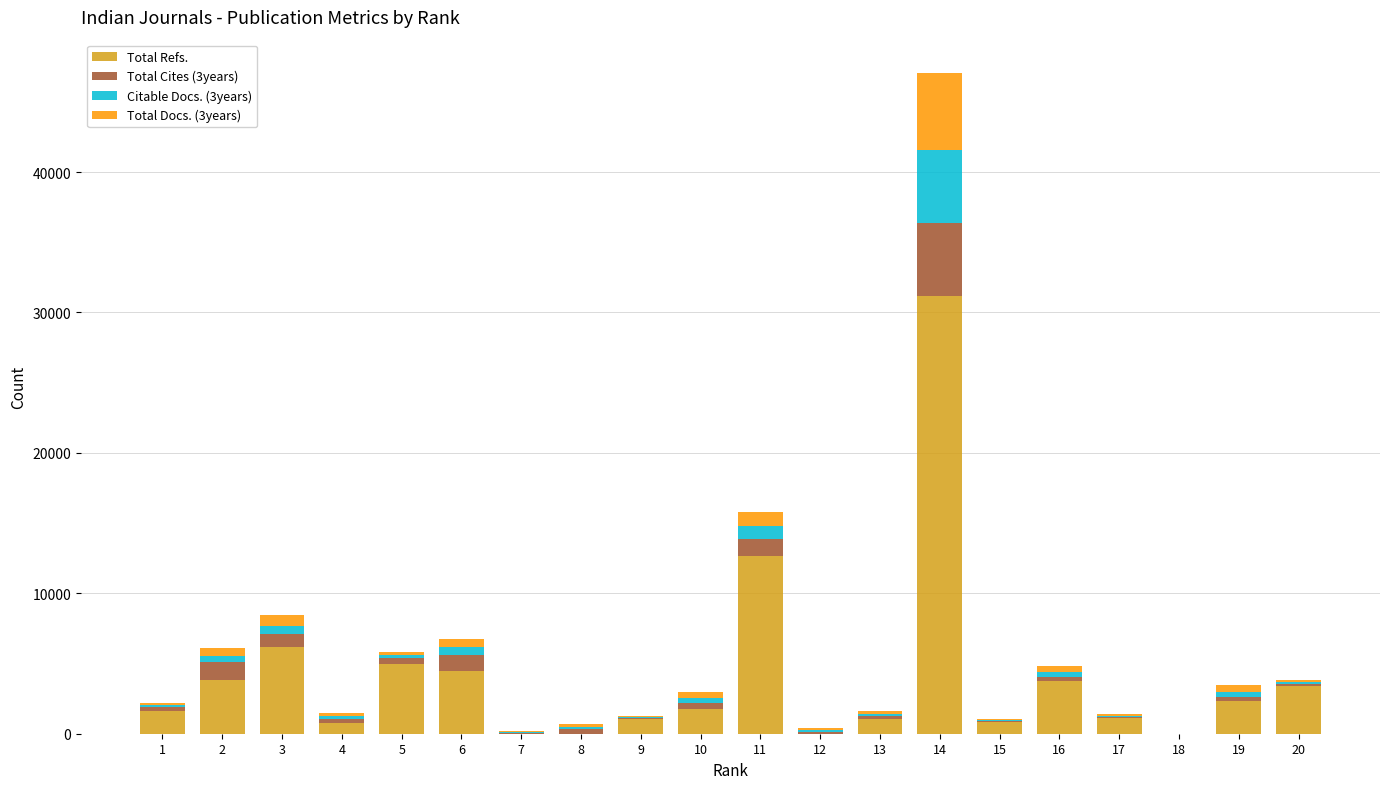

What is the sum of all Total Refs. values?

80920